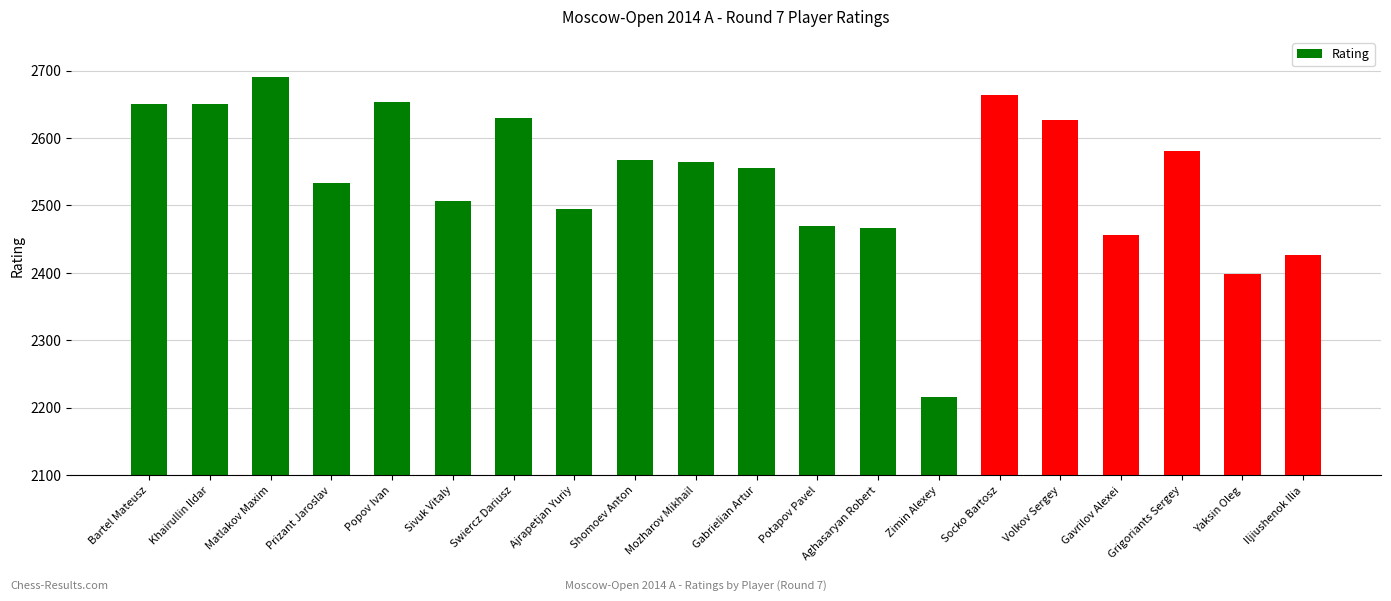

The value at Prizant Jaroslav is 1041. True or false?

False